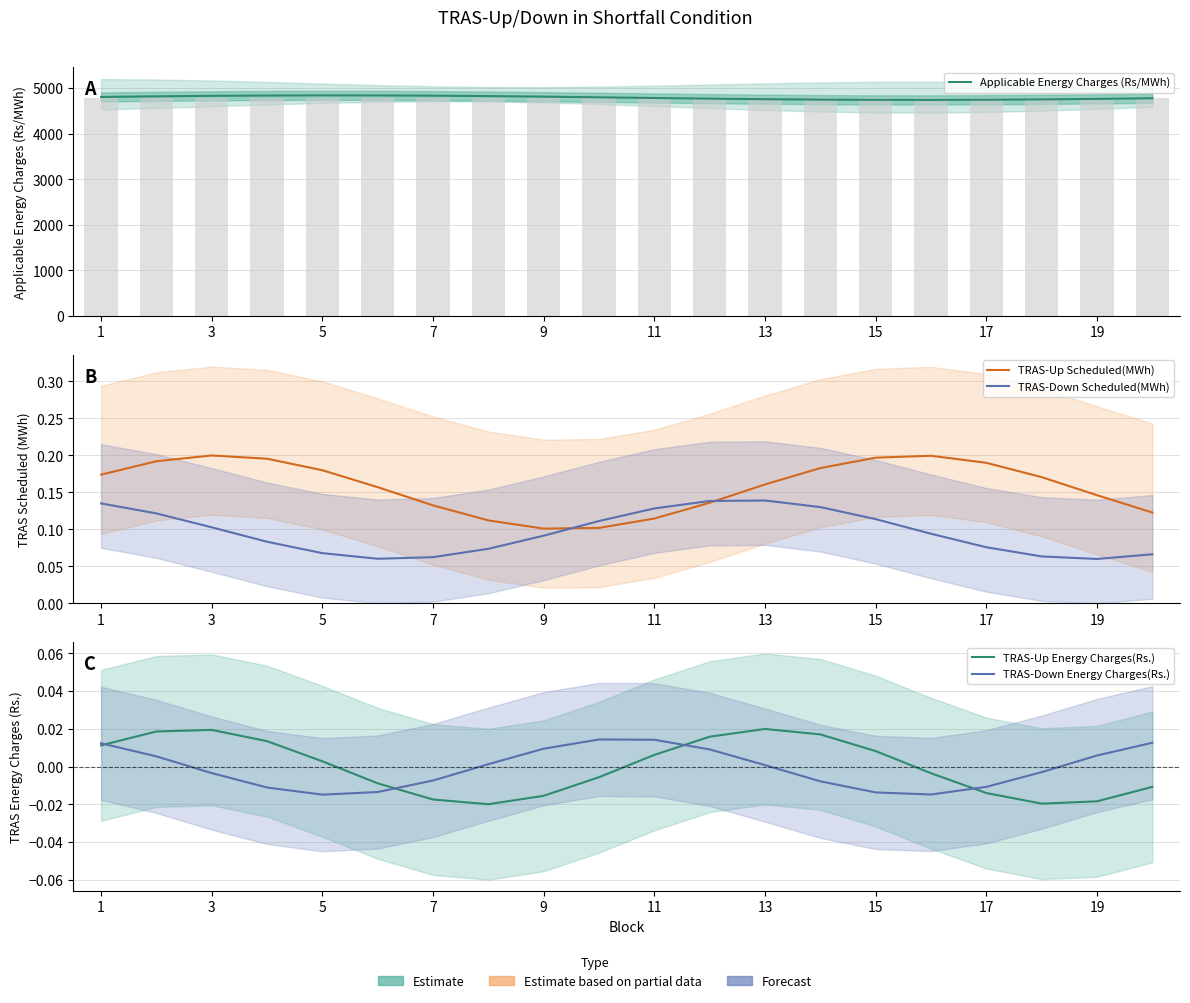

At how many categories does at least one series exceed 311?

20